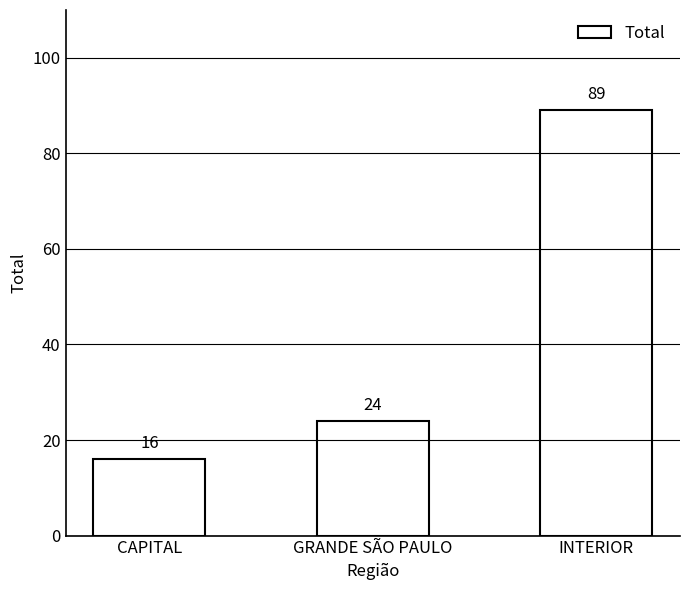

Approximately how many times larger is the value at INTERIOR compared to CAPITAL?

5.6